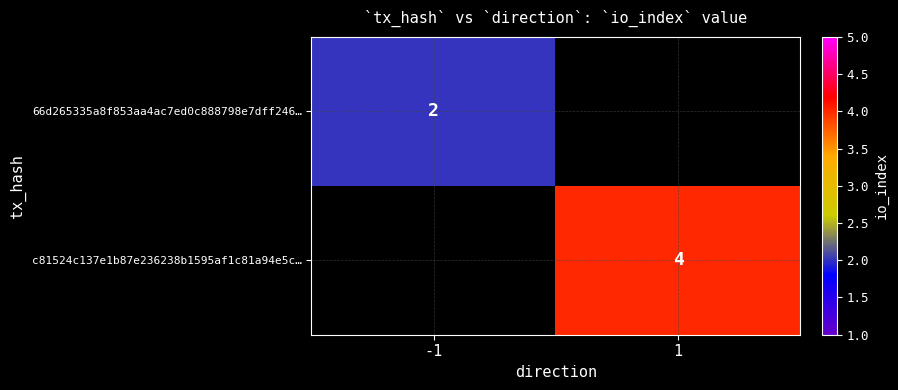

The 66d265335a8f853aa4ac7ed0c888798e7dff246… series shows 2 at -1. True or false?

True